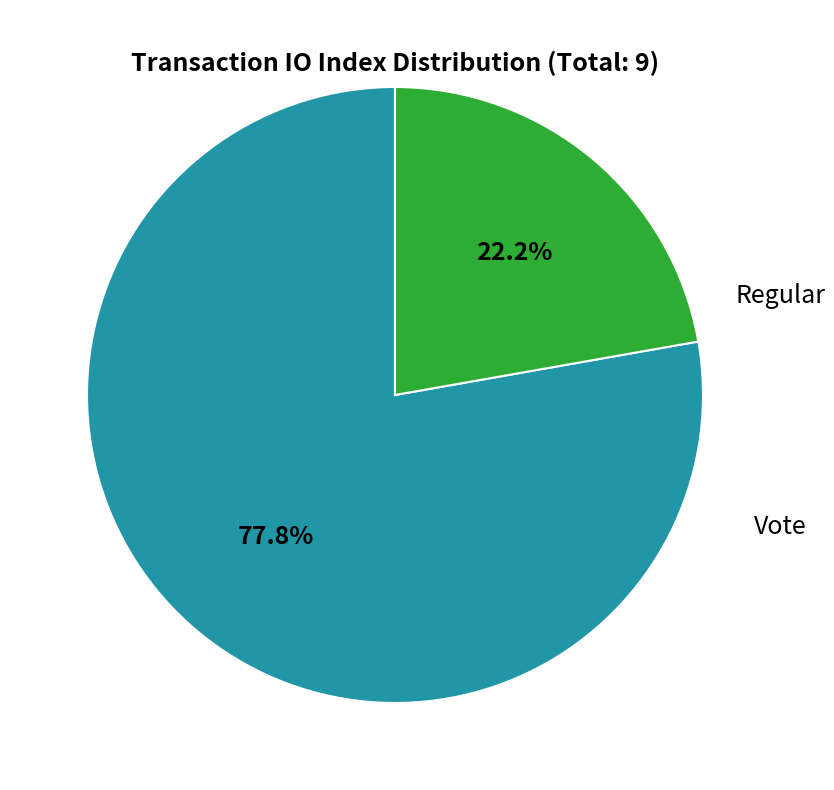

Does any single category account for the majority?

Yes